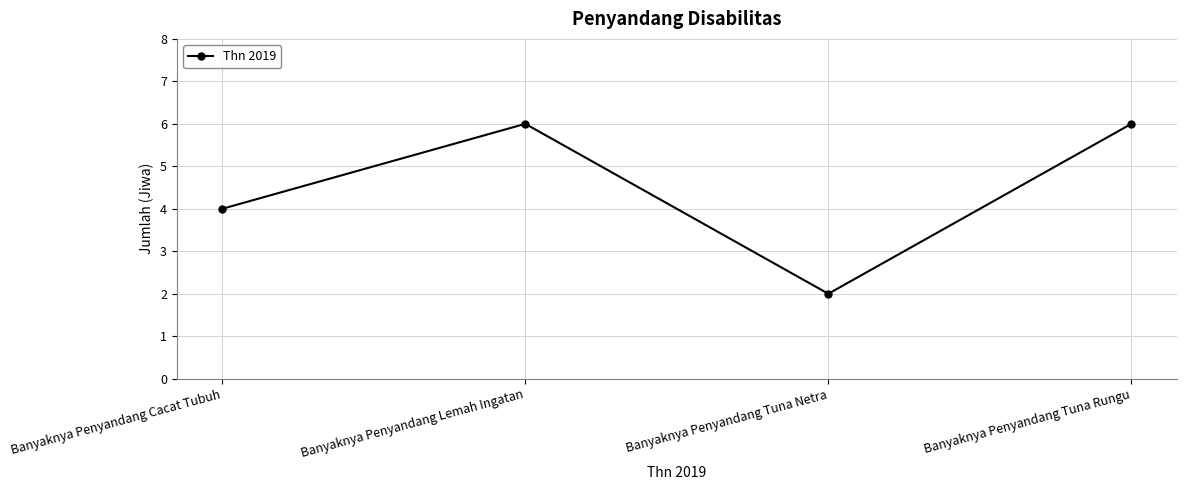

Reading left to right, extract all data points from this chart.

Banyaknya Penyandang Cacat Tubuh=4	Banyaknya Penyandang Lemah Ingatan=6	Banyaknya Penyandang Tuna Netra=2	Banyaknya Penyandang Tuna Rungu=6